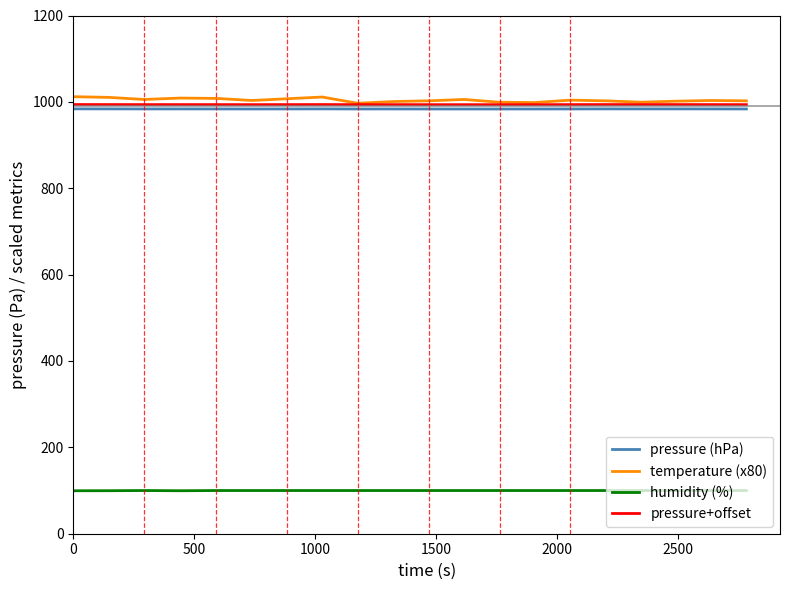

What is the minimum value for pressure+offset?

993.5